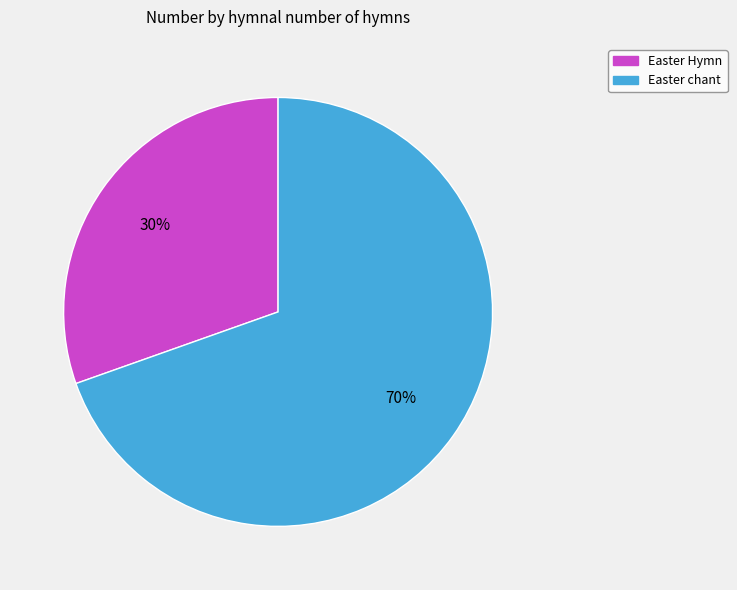

Rank the categories by value from lowest to highest.

Easter Hymn, Easter chant